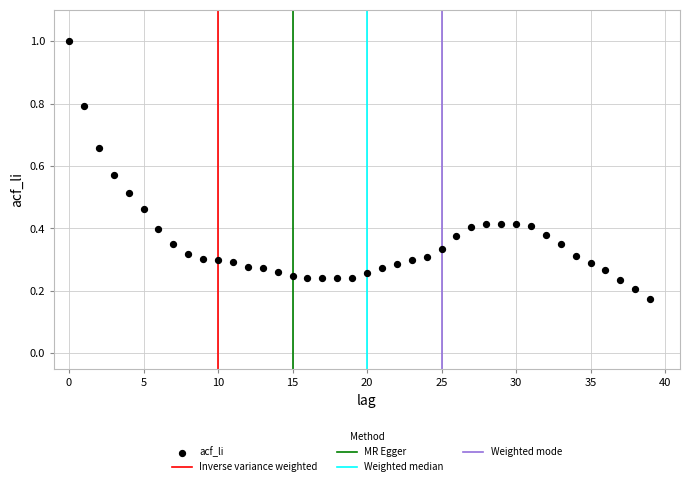

What is the range of Y values (max minus min)?

0.8